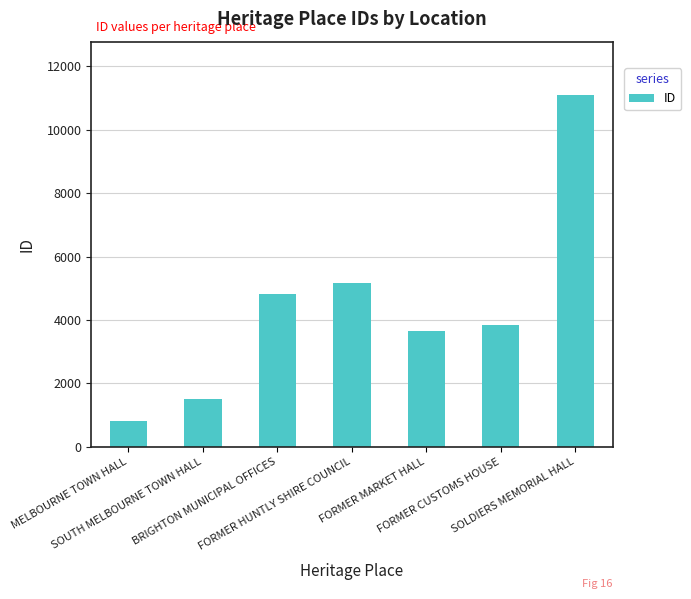

What is the average value?

4425